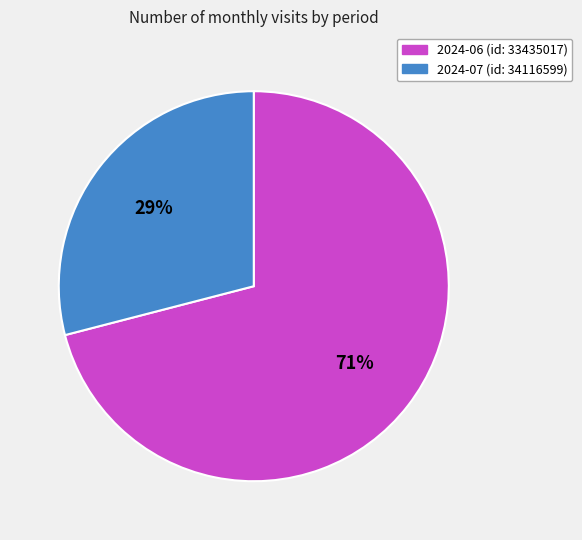

To the nearest percent, what is the average slice percentage?

50%